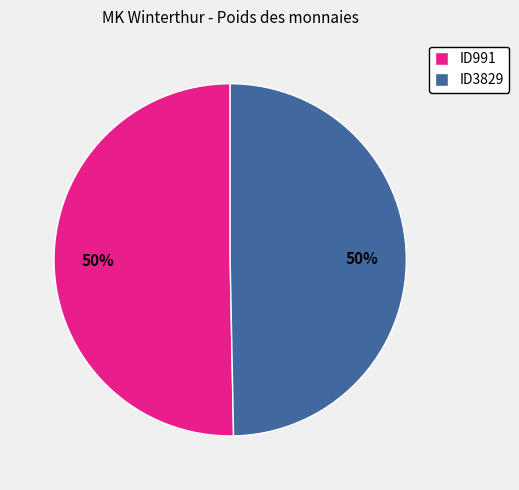

Combined, do ID991 and ID3829 account for over 50%?

Yes